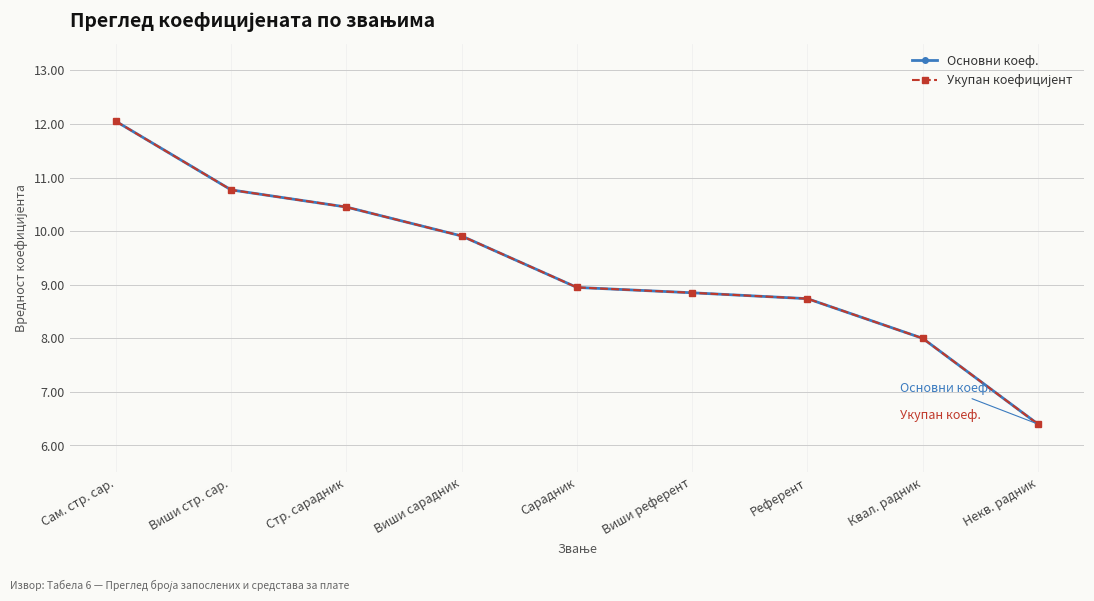

Is this an area chart (filled region under the line)?

No